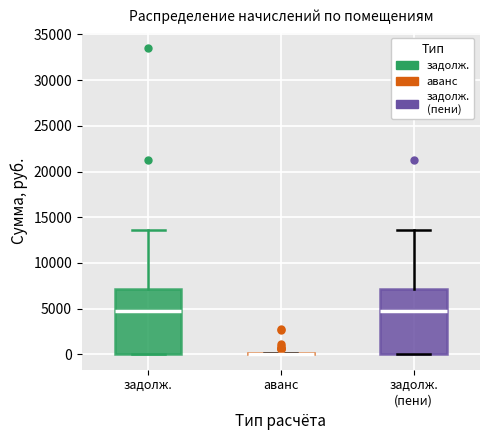

Reading left to right, read every box against the y-axis: the position of its median line, the range the box covers, and the ends of its whiskers. The values are not printed on the chart, so give them approximately, as read against the axis.

задолж.: median 4500, box 0 to 7000, whiskers 0 to 13500
аванс: box collapsed to a line at 0, whiskers 0 to 0
задолж. (пени): median 4500, box 0 to 7000, whiskers 0 to 13500